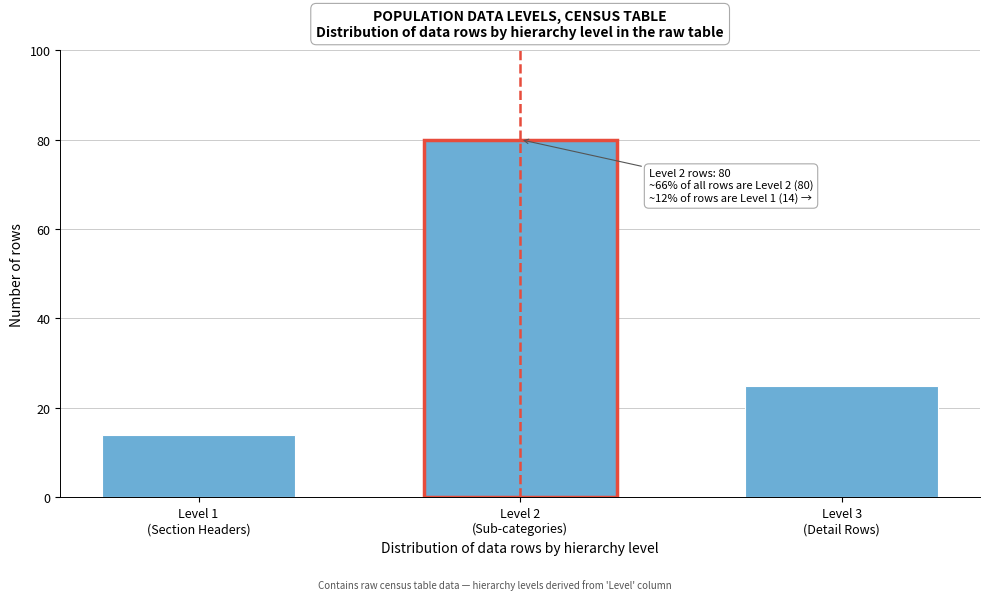

Reading right to left, transcribe all the data shown in this chart.

25	80	14